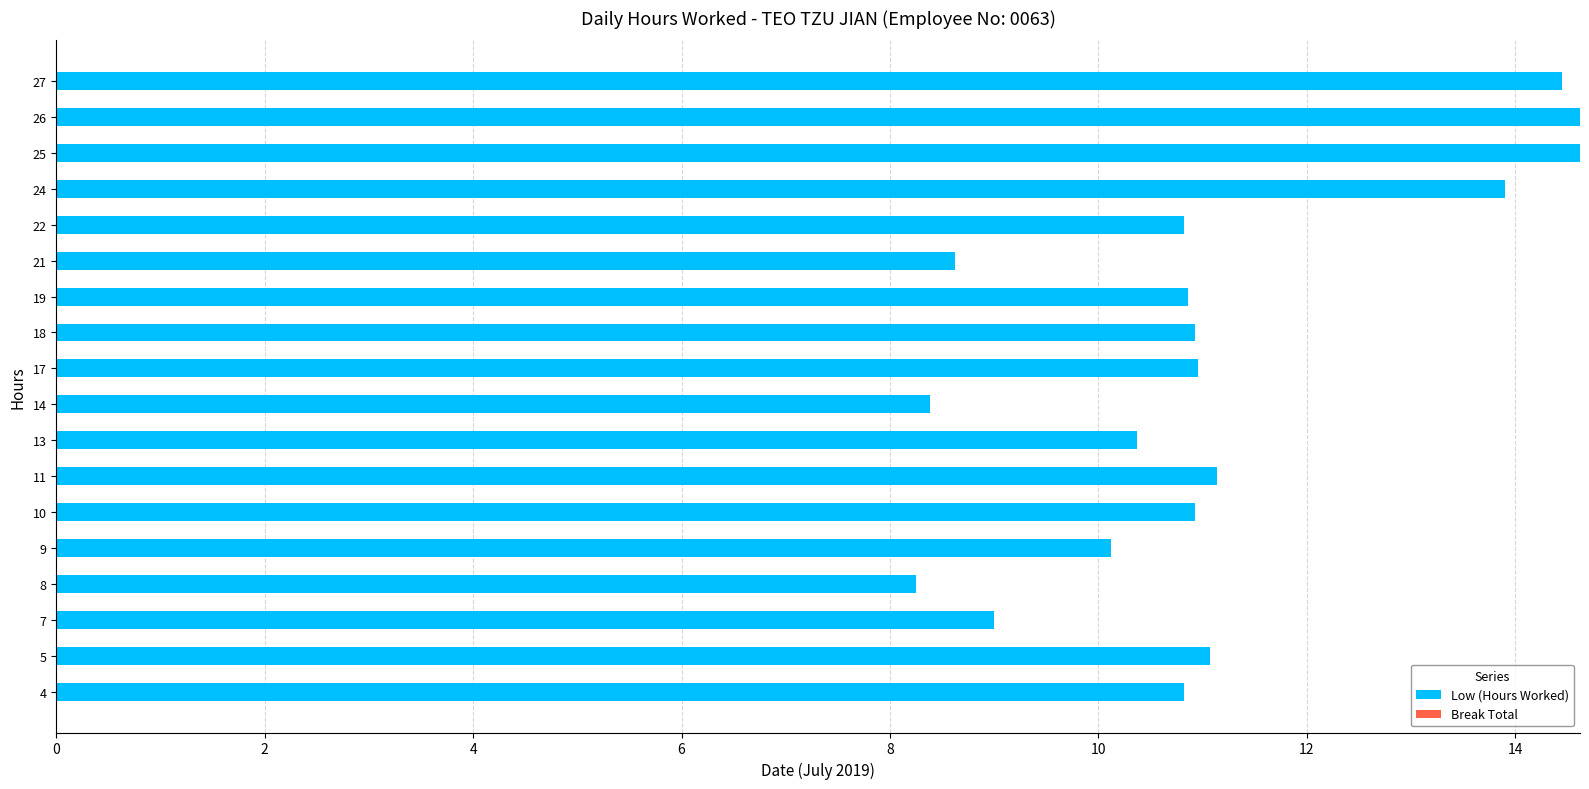

Is it true that the value at 26 is 9.6?

False